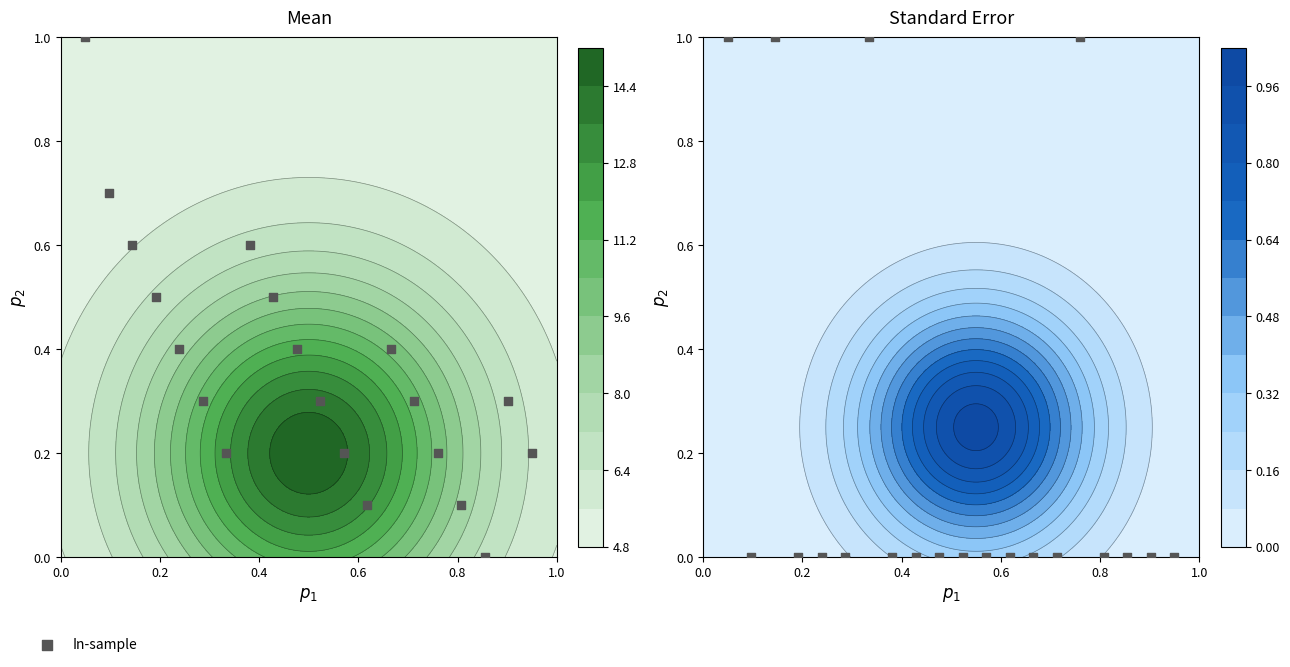

Is it true that the value at 10 is -0.7?

False